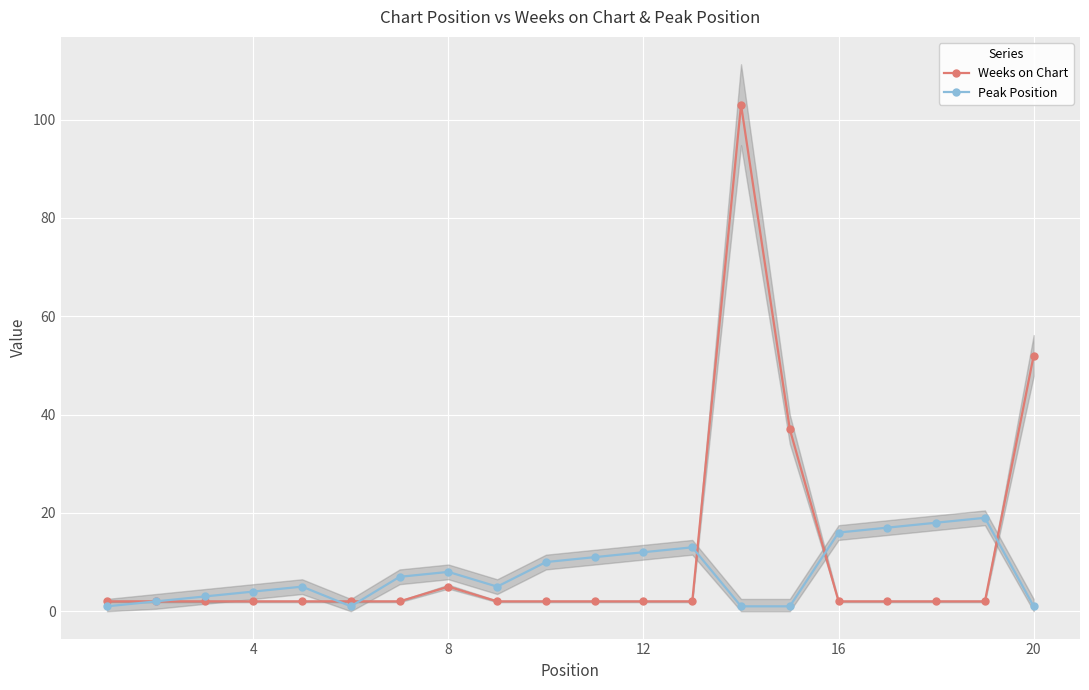

True or false: Weeks on Chart has more than 1 points higher than both neighbors.

True